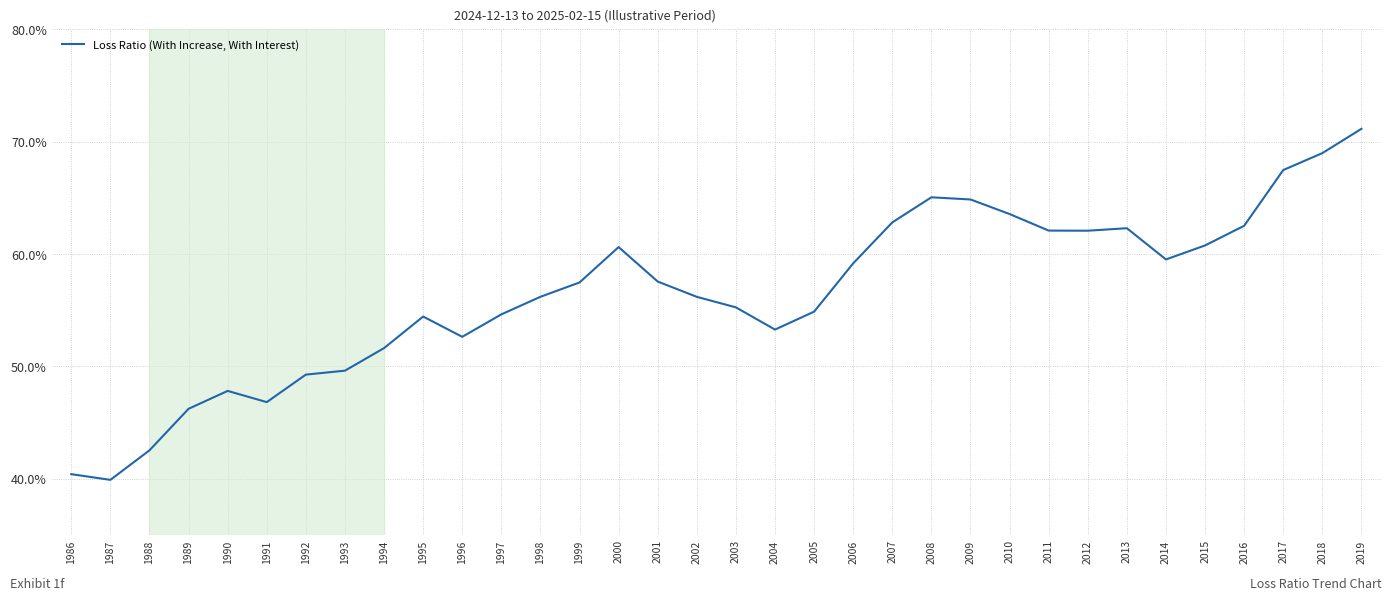

Is this an area chart (filled region under the line)?

No